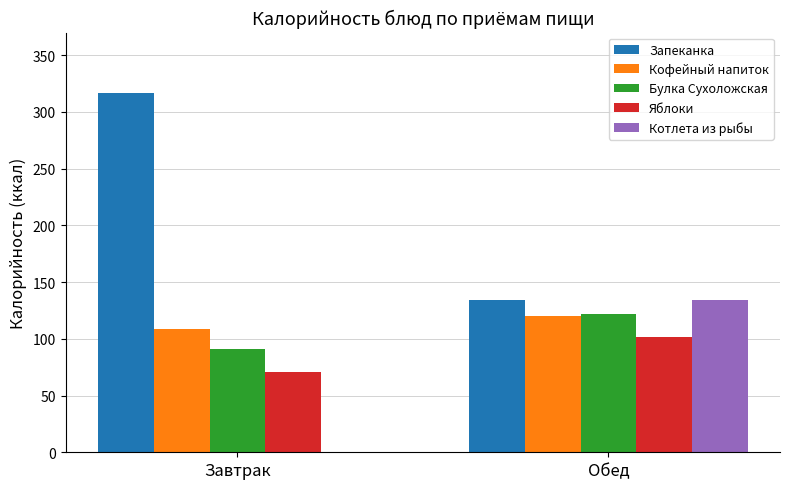

What is the sum of all Котлета из рыбы values?

134